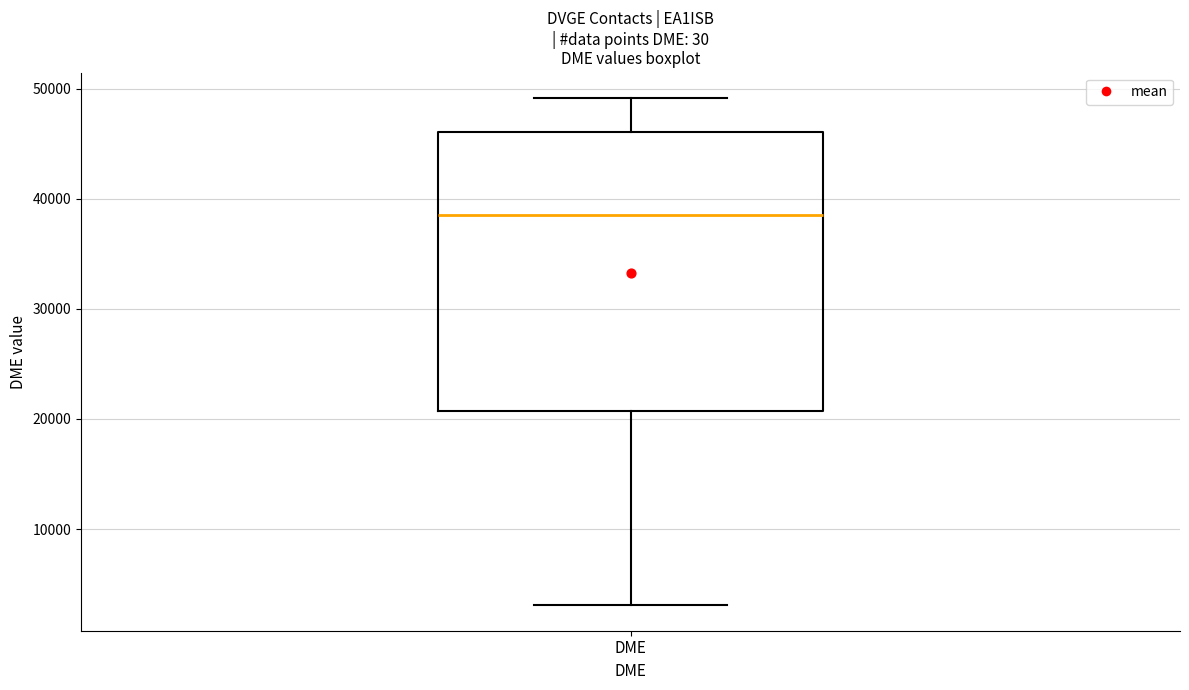

Transcribe this box plot: give where the median line is, the range the box spans, and where the two whiskers end, as read against the y-axis. The values are not printed on the chart, so give them approximately, as read against the axis.

median 39000, box 21000 to 46000, whiskers 3000 to 49000